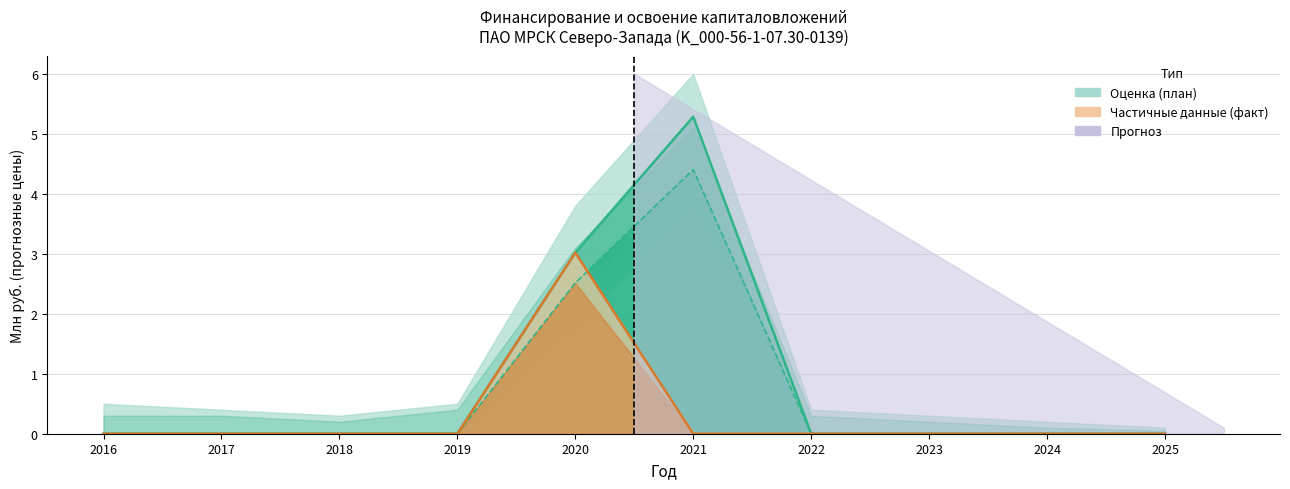

What is the sum of all Финансирование (план) values?

8.3